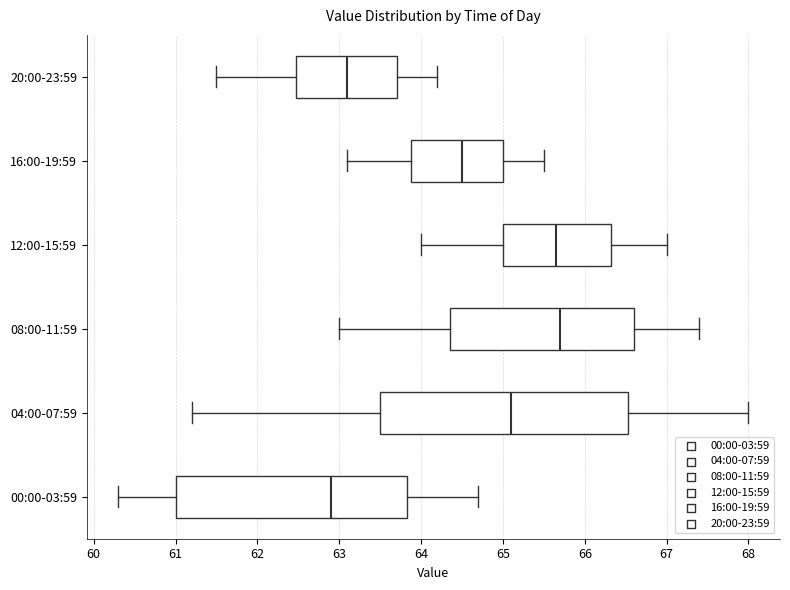

Reading bottom to top, transcribe this box plot: for each box, give where its median line is, the range the box spans, and where its two whiskers end, as read against the x-axis. The values are not printed on the chart, so give them approximately, as read against the axis.

00:00-03:59: median 62.9, box 61.0 to 63.8, whiskers 60.3 to 64.7
04:00-07:59: median 65.1, box 63.5 to 66.5, whiskers 61.2 to 68.0
08:00-11:59: median 65.7, box 64.4 to 66.6, whiskers 63.0 to 67.4
12:00-15:59: median 65.7, box 65.0 to 66.3, whiskers 64.0 to 67.0
16:00-19:59: median 64.5, box 63.9 to 65.0, whiskers 63.1 to 65.5
20:00-23:59: median 63.1, box 62.5 to 63.7, whiskers 61.5 to 64.2